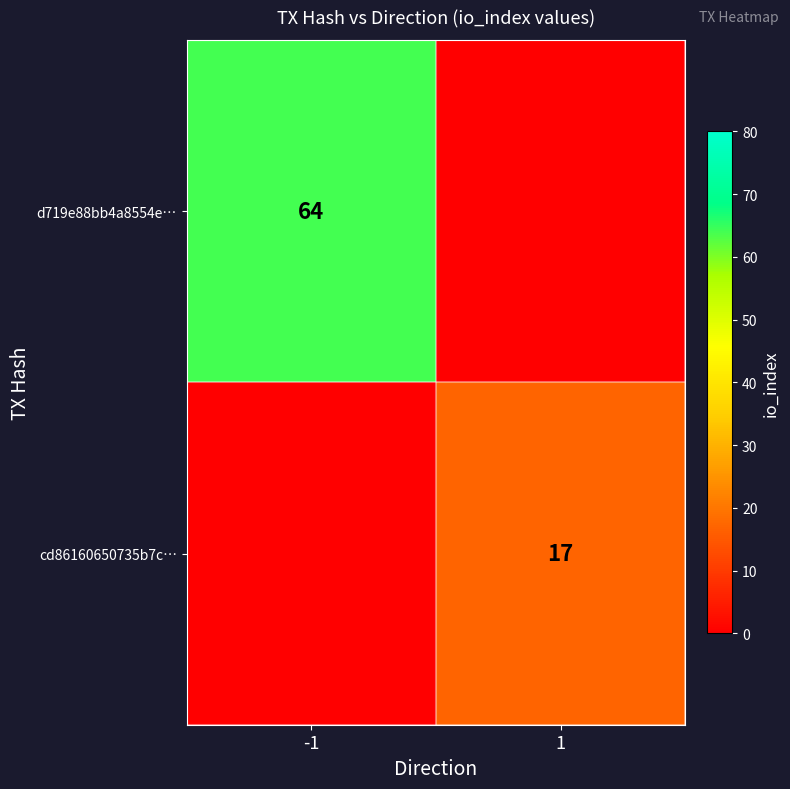

The value of d719e88bb4a8554e… at -1 is 34. True or false?

False